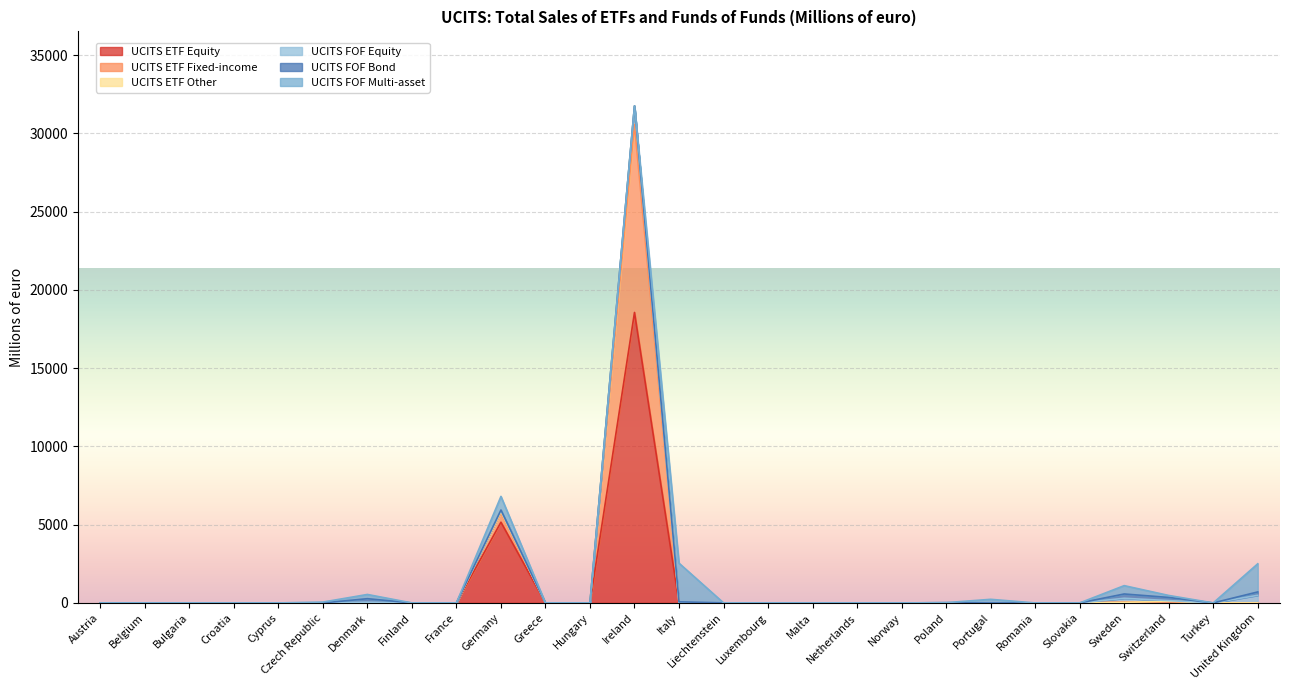

Which label corresponds to the smallest value in the chart?

Austria